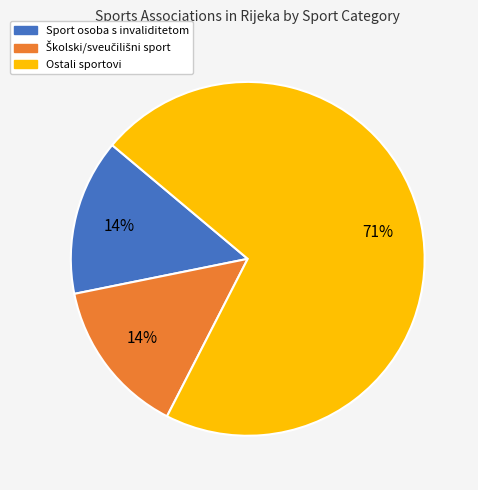

Does any single category account for the majority?

Yes